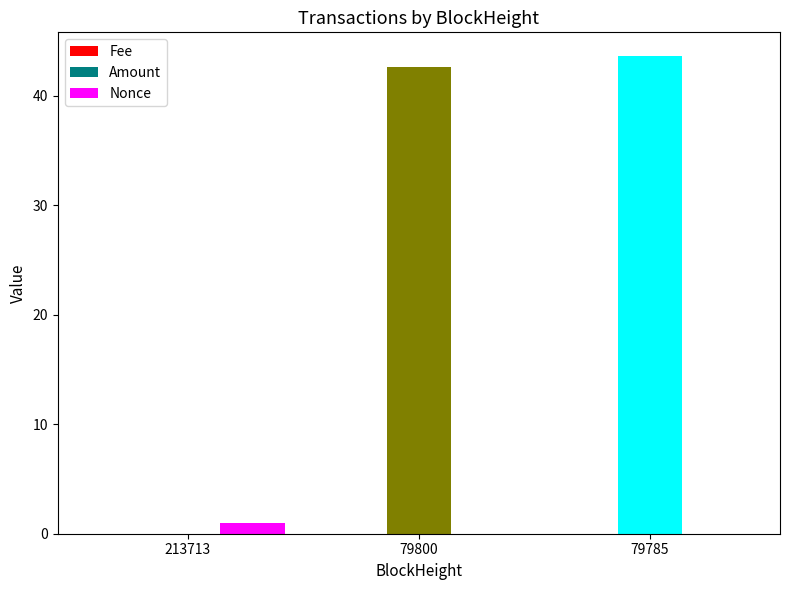

What is the maximum value shown in the chart?

43.6